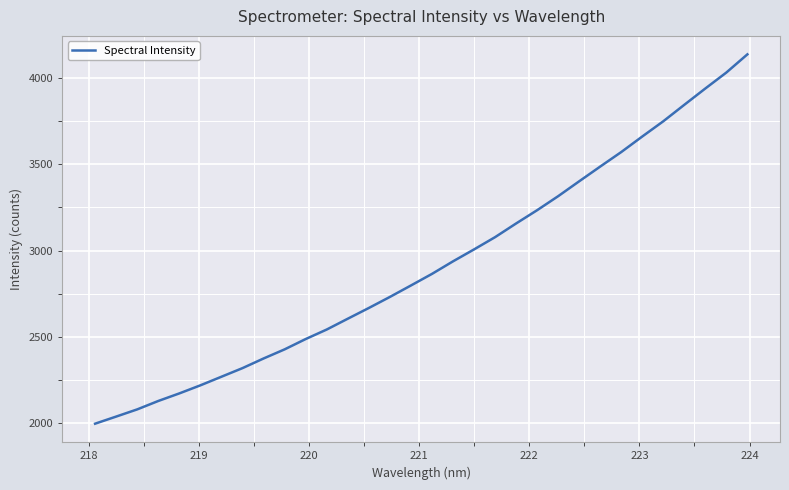

What is the smallest value displayed?

1995.6